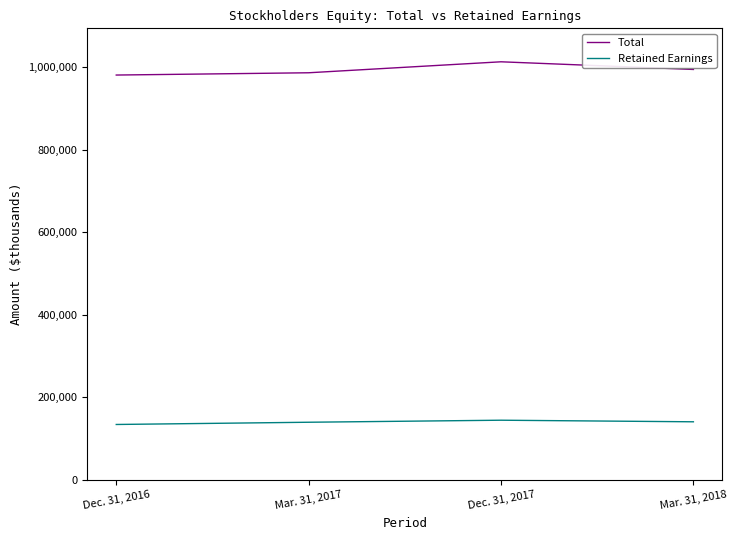

True or false: Retained Earnings and Total intersect in this chart.

False